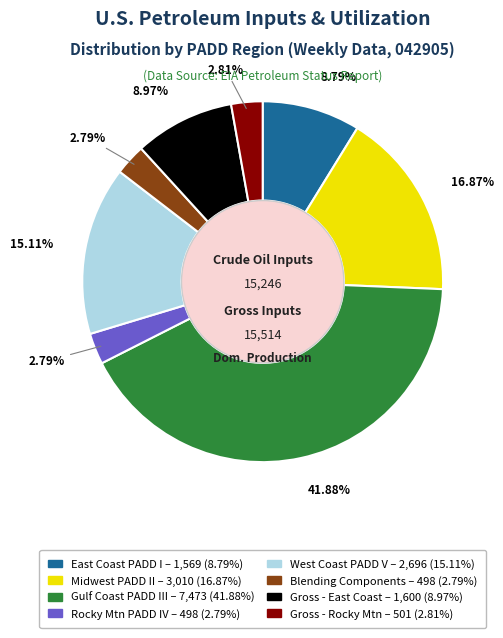

Is there any slice that represents more than half of the pie?

No